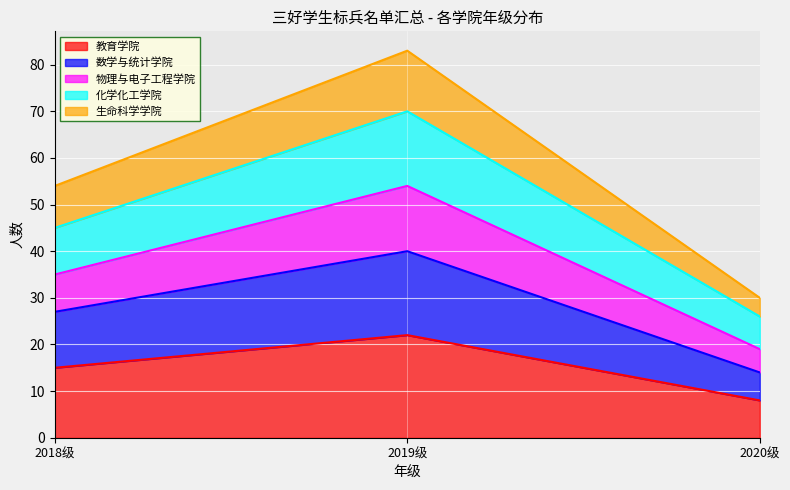

At which category is the sum across all series the highest?

2019级